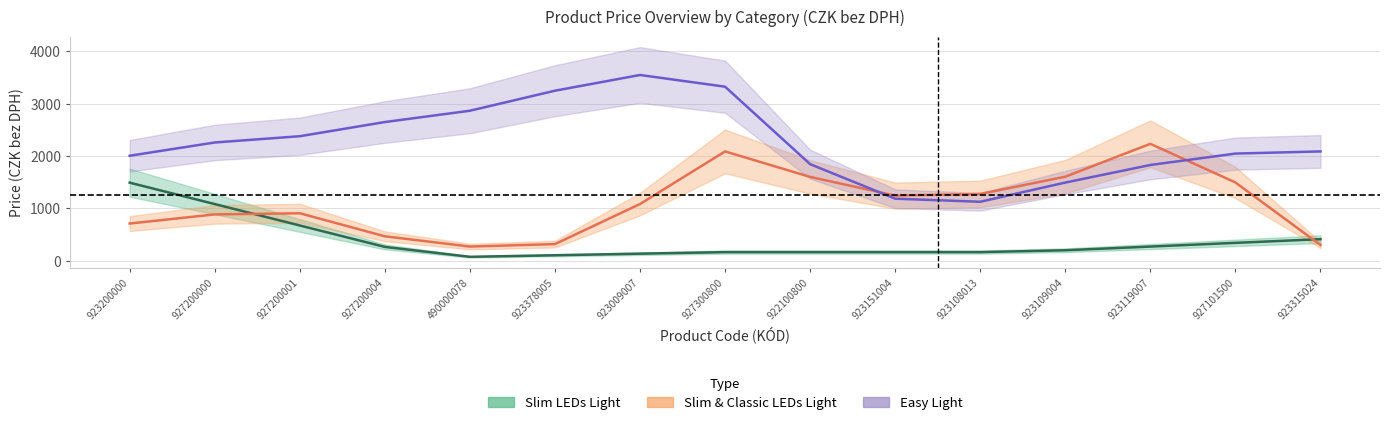

What is the label of the 4th point from the right?

923109004